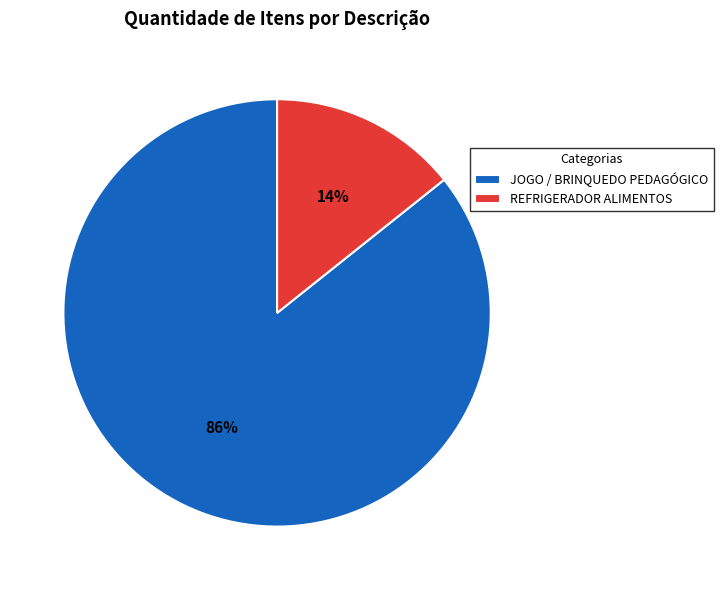

The JOGO / BRINQUEDO PEDAGÓGICO slice represents 96% of the pie. True or false?

False